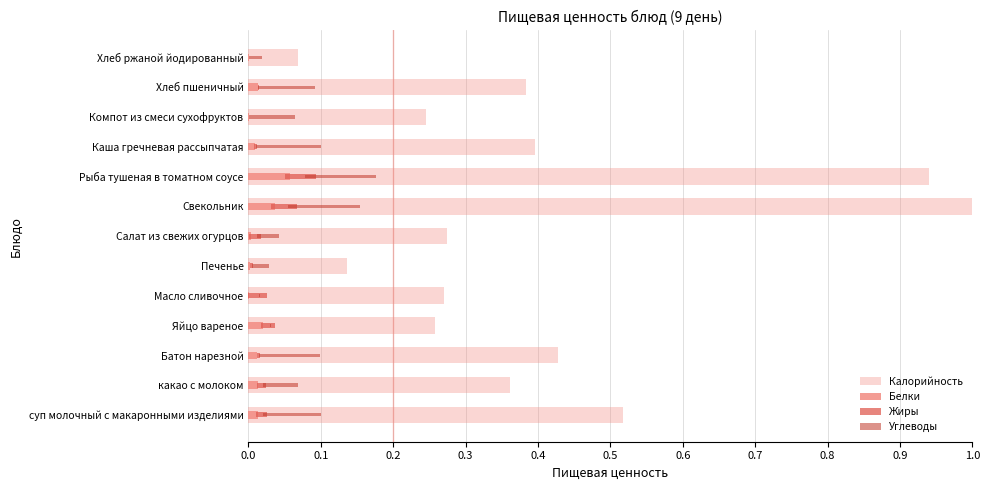

How many distinct data groups are displayed?

4